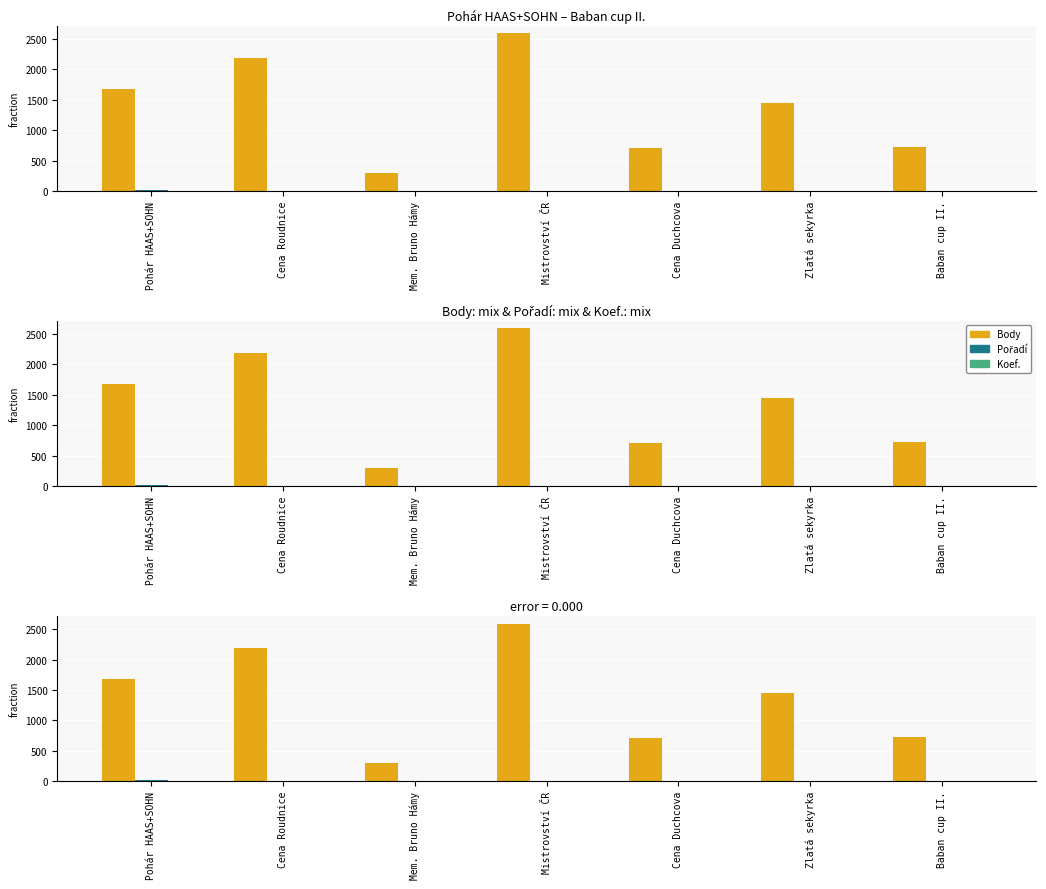

How many data points in Pořadí are above 7?

3